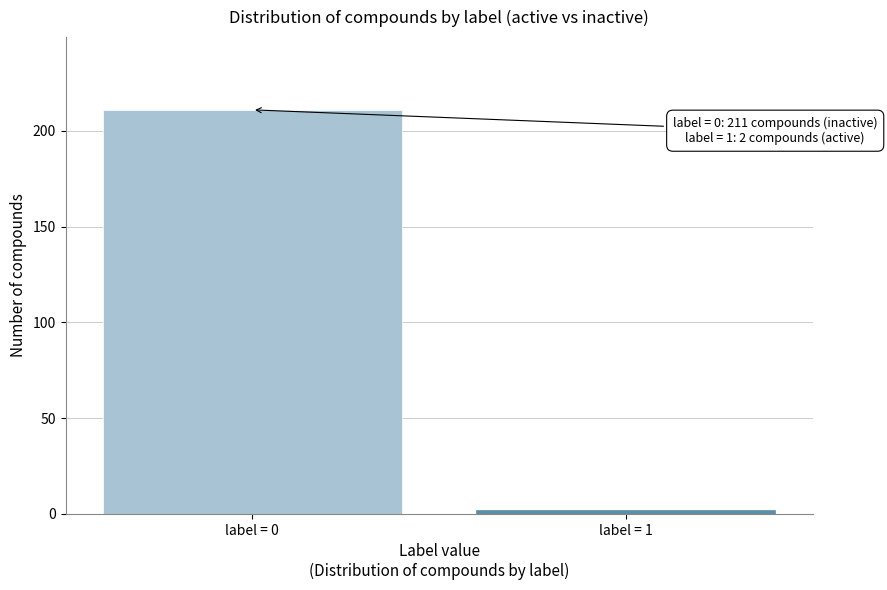

Reading left to right, transcribe all the data shown in this chart.

211	2